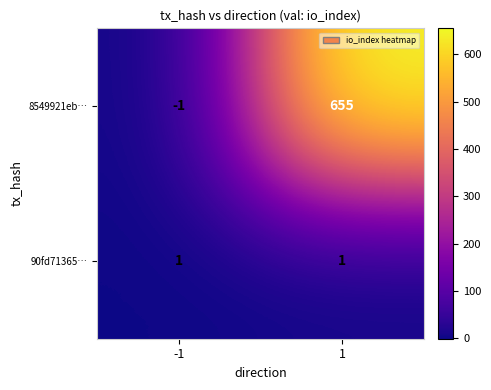

Reading left to right, transcribe all the data shown in this chart.

8549921eb…: -1	655
90fd71365…: 1	1